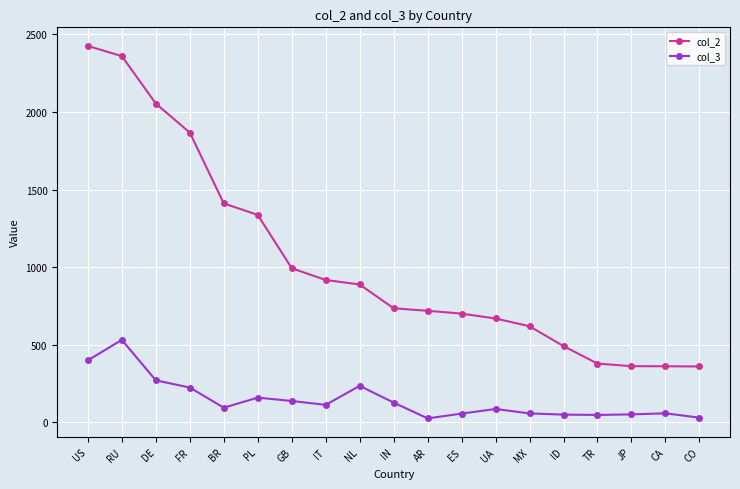

True or false: col_3 and col_2 intersect in this chart.

False